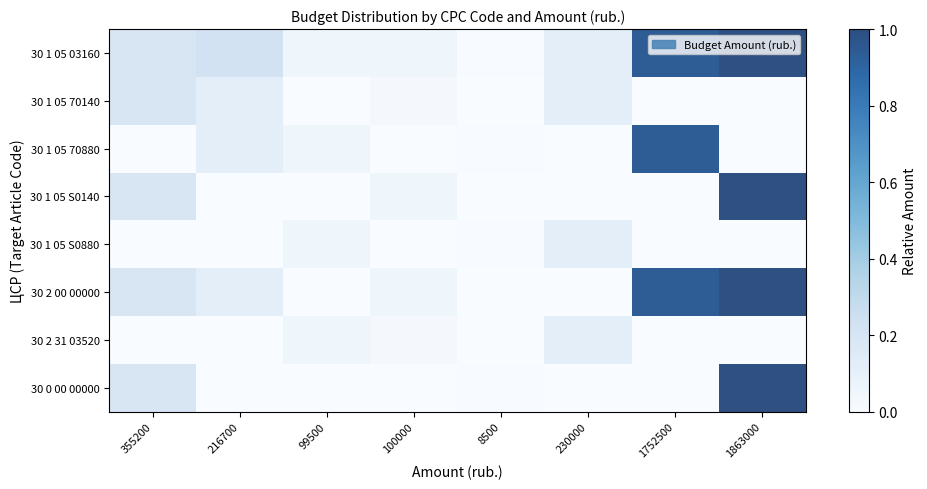

What is the maximum value shown in the chart?

1.0